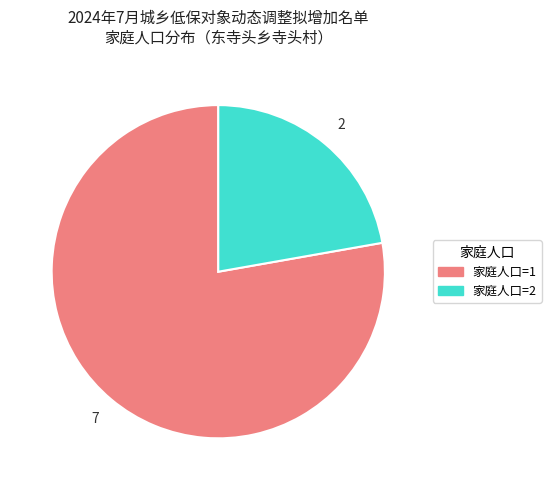

Is there a majority slice in this chart?

Yes